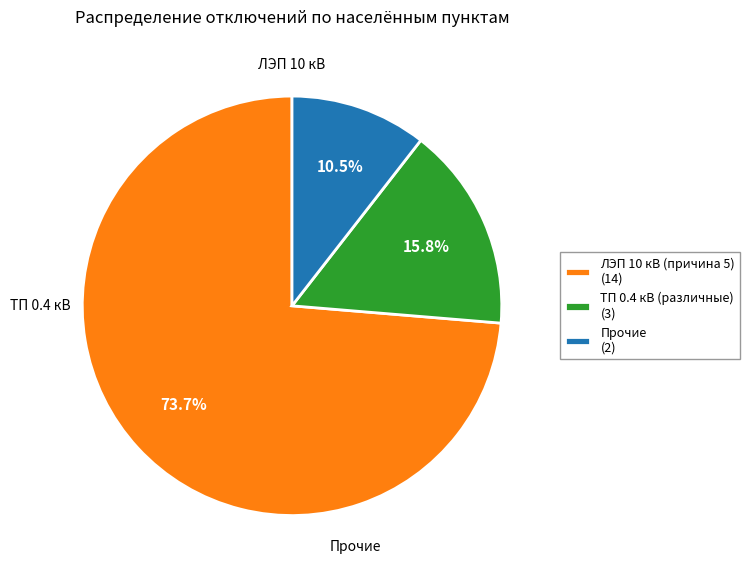

Count the number of slices in the pie.

3